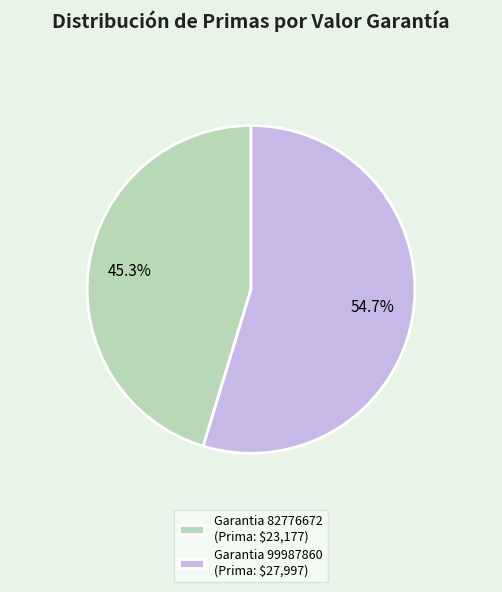

What is the largest slice in the pie chart?

Garantia 99987860 (Prima: $27,997)